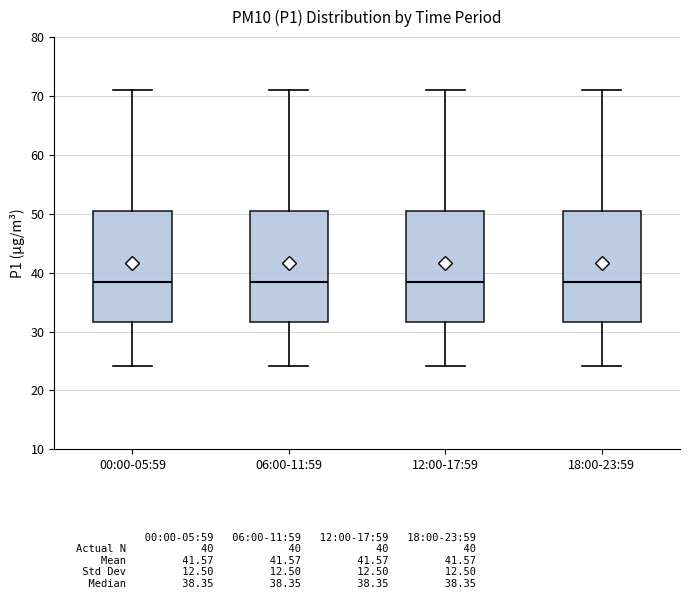

Reading left to right, read every box against the y-axis: the position of its median line, the range the box covers, and the ends of its whiskers. The values are not printed on the chart, so give them approximately, as read against the axis.

00:00-05:59: median 38, box 32 to 50, whiskers 24 to 71
06:00-11:59: median 38, box 32 to 50, whiskers 24 to 71
12:00-17:59: median 38, box 32 to 50, whiskers 24 to 71
18:00-23:59: median 38, box 32 to 50, whiskers 24 to 71